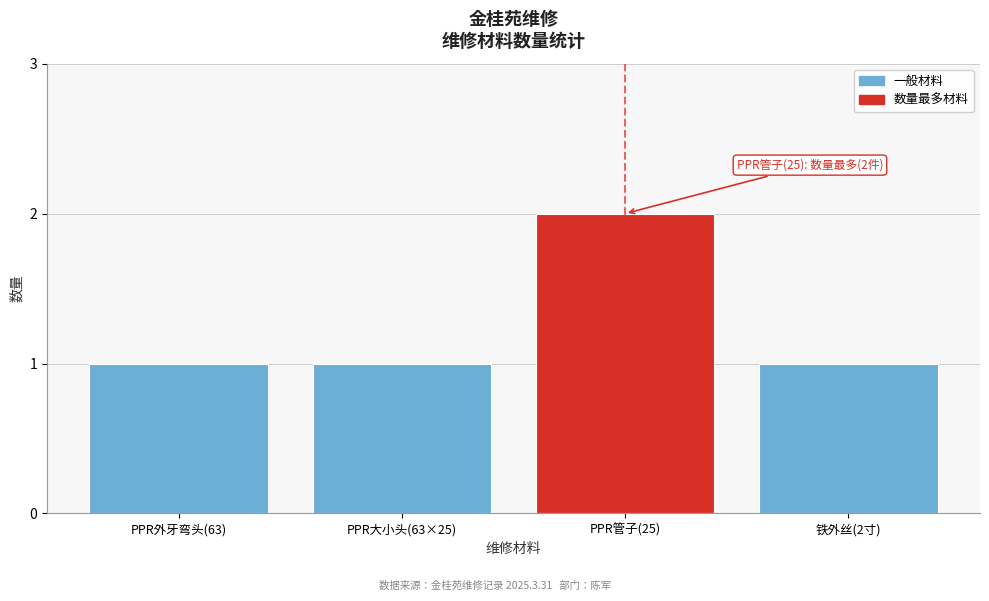

Reading left to right, what are all the values shown in this chart?

PPR外牙弯头(63)=1	PPR大小头(63×25)=1	PPR管子(25)=2	铁外丝(2寸)=1